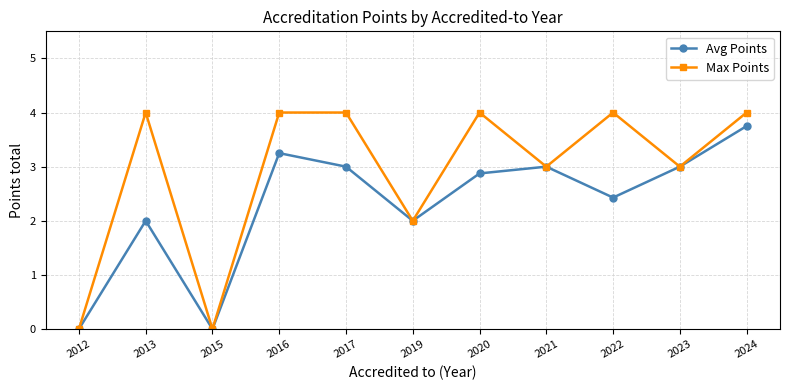

Does the chart display data point markers on the line(s)?

Yes